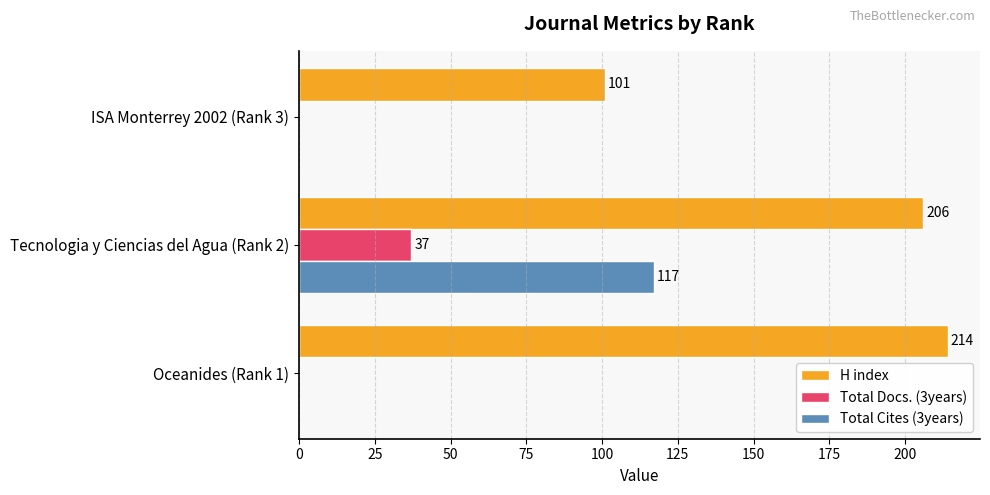

What is the highest value of the Total Docs. (3years) series?

37